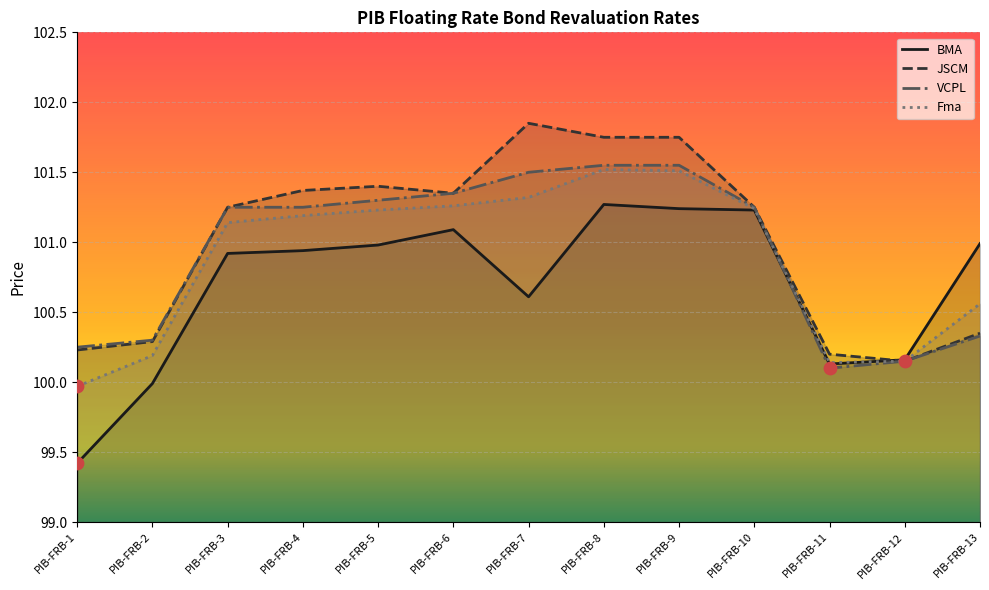

At how many categories does at least one series exceed 101?

8